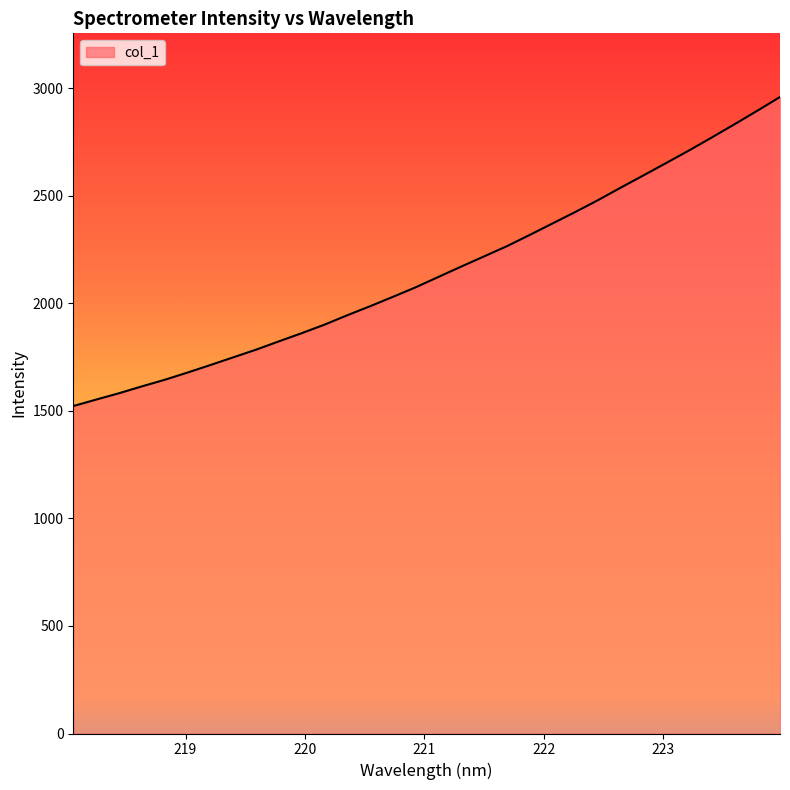

What is the greatest value displayed?

2959.7